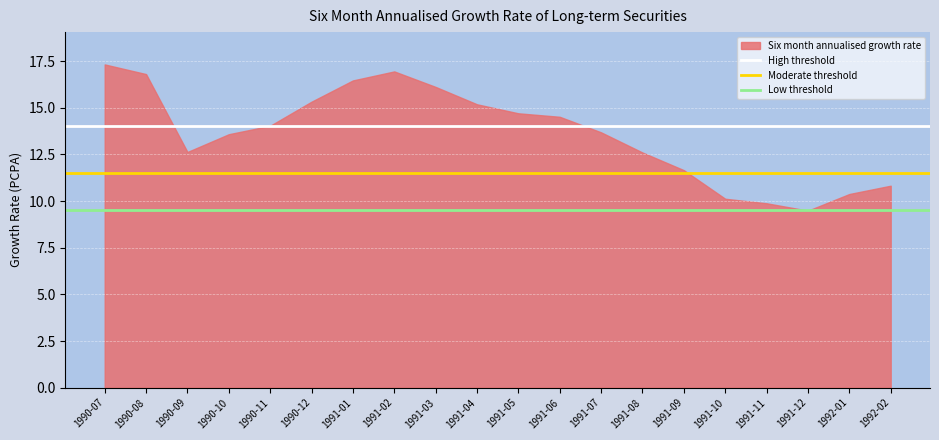

What is the difference between the values at 1992-01 and 1991-09?

1.3